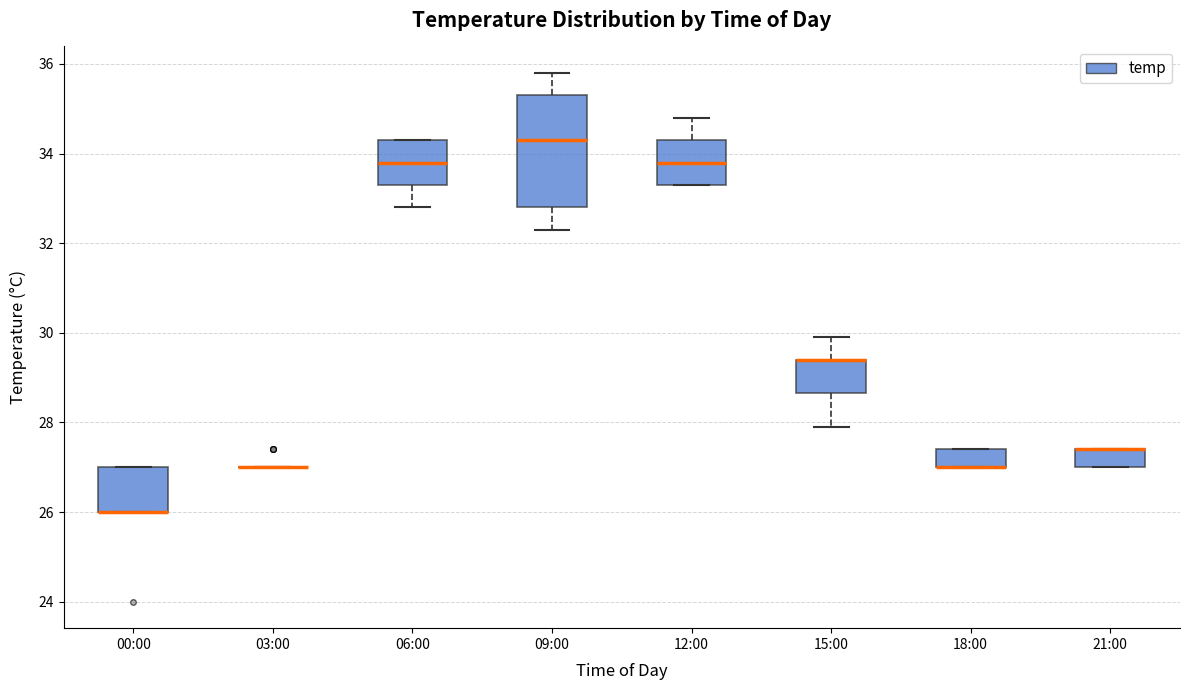

Where is the upper edge of the box for 21:00 on the y-axis? The values are not printed on the chart, so give them approximately, as read against the axis.

27.4